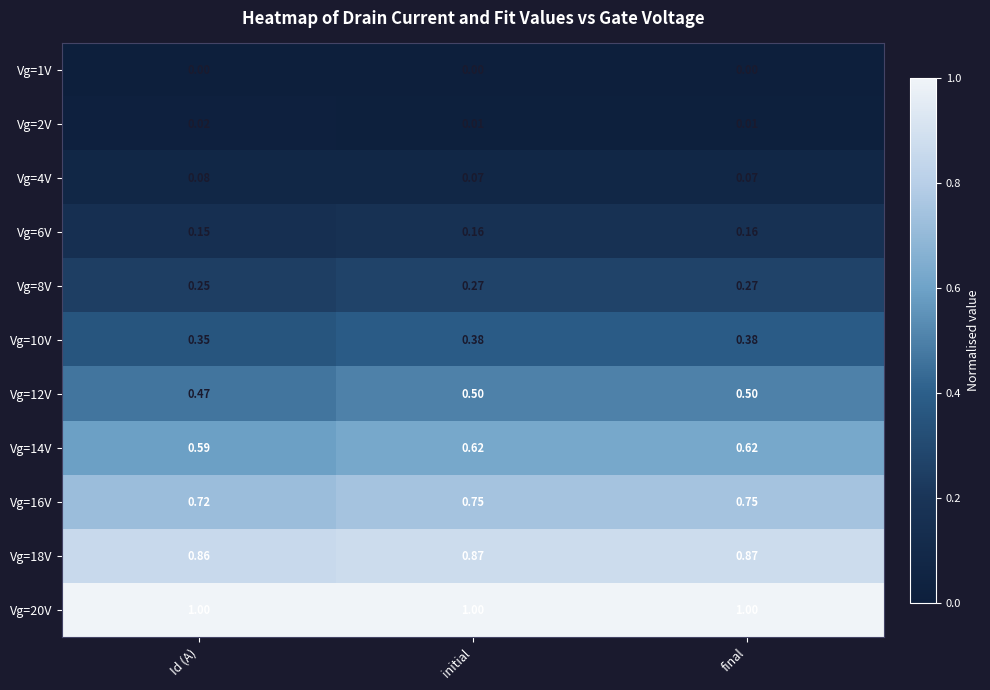

At which label does Vg=14V reach its minimum?

Id (A)